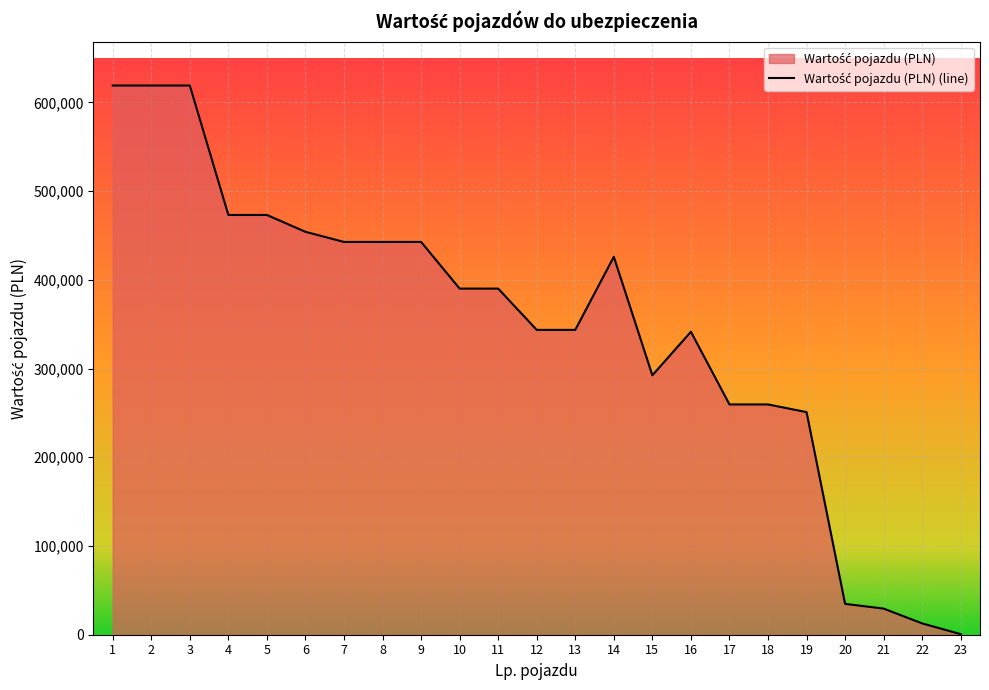

What is the ratio of the value at 3 to the value at 7?

1.4